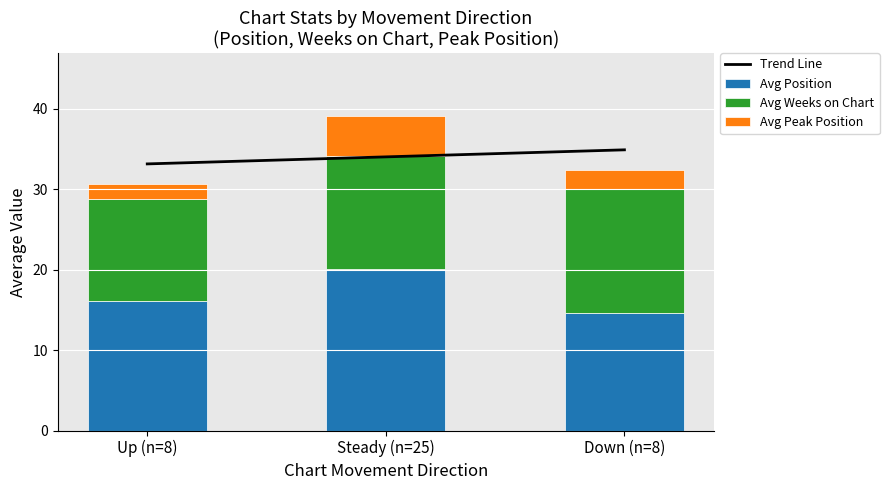

Which series has the largest total across all categories?

Trend Line